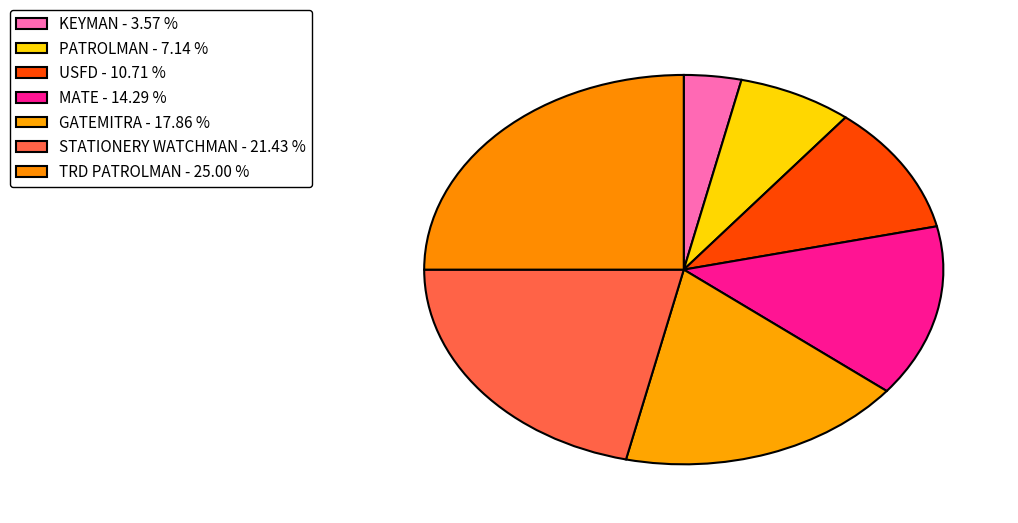

Count the number of slices in the pie.

7